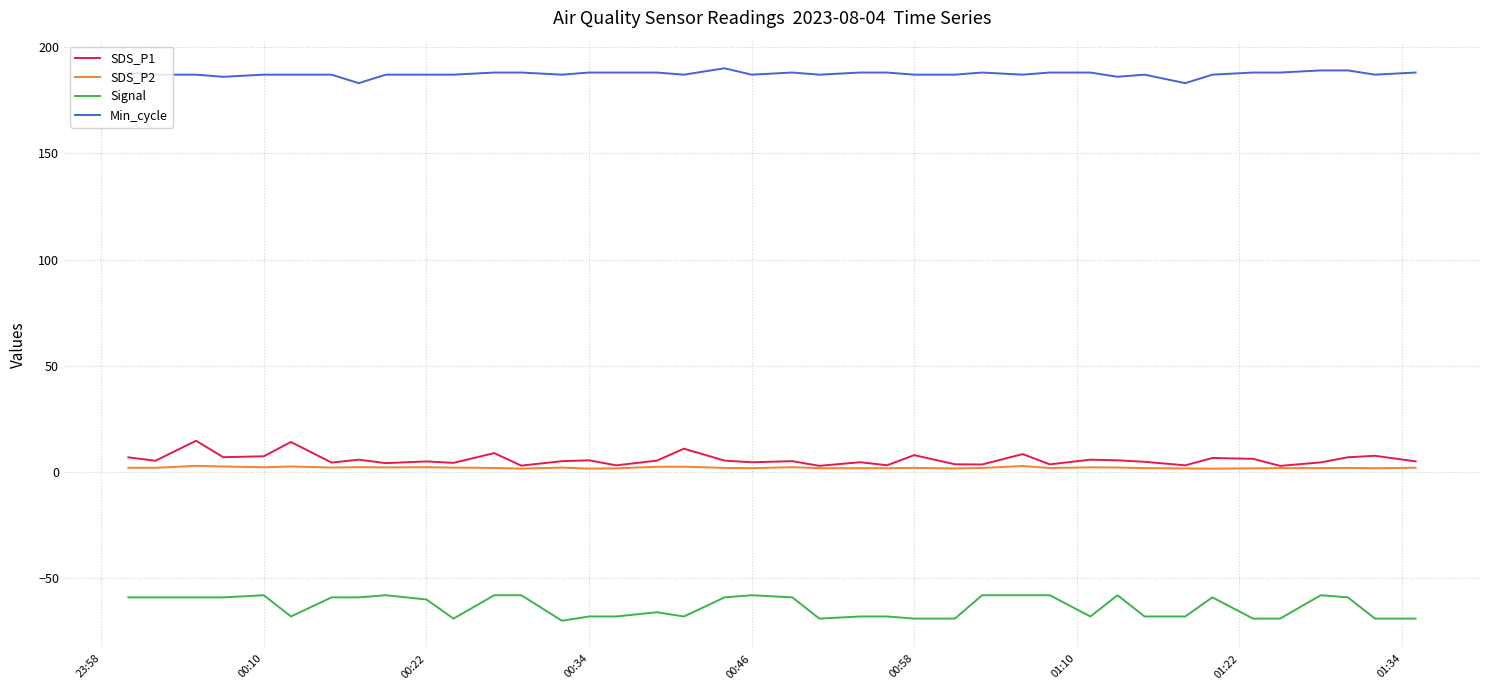

What is the maximum value for Min_cycle?

190.0